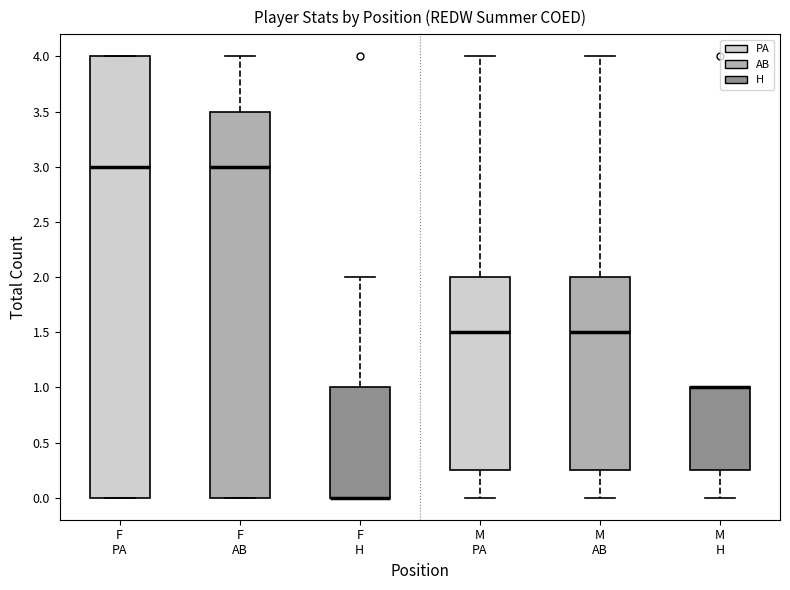

Which box is the tallest, from its lower edge to its upper edge?

F PA